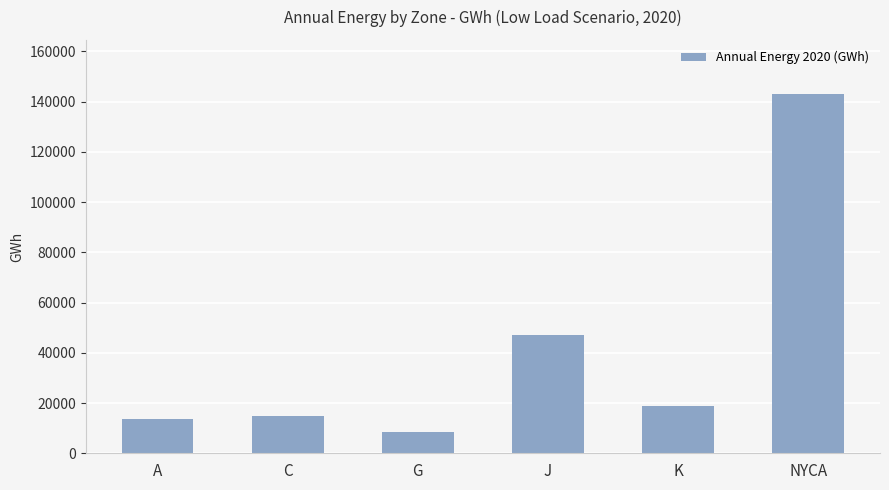

What is the difference between the values at NYCA and C?

128439